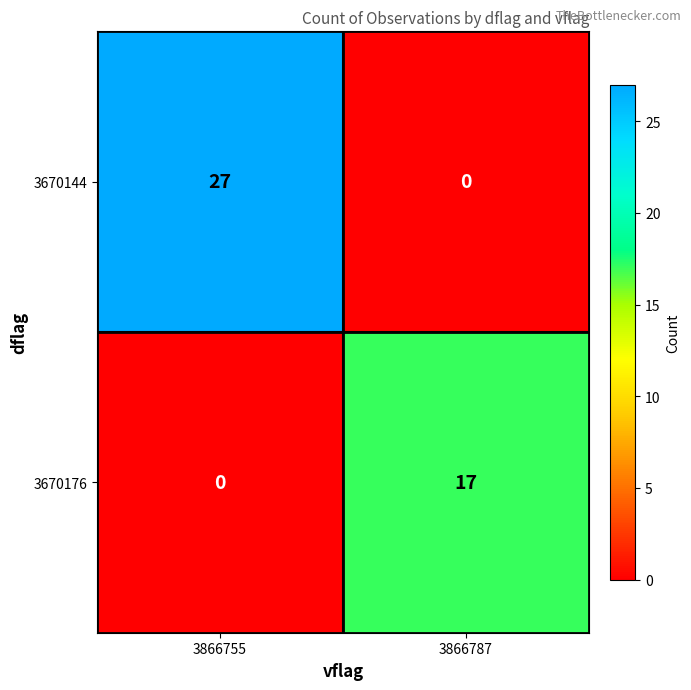

What is the greatest value displayed?

27